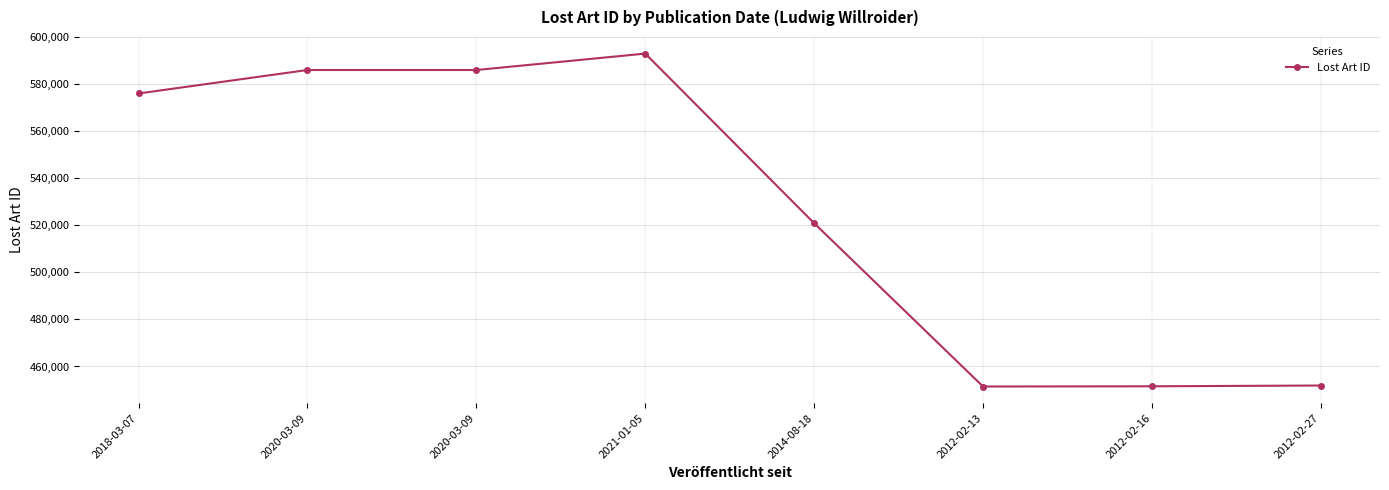

What is the change in value from 2020-03-09 to 2012-02-16?

-134442